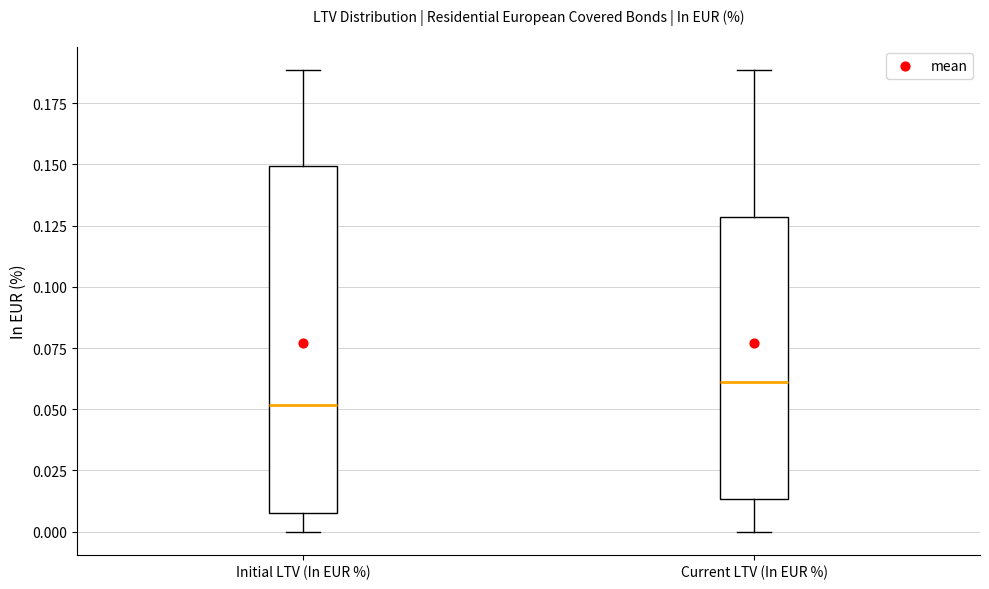

Where does the median line of the box for Initial LTV (In EUR %) sit on the y-axis? The values are not printed on the chart, so give them approximately, as read against the axis.

0.050